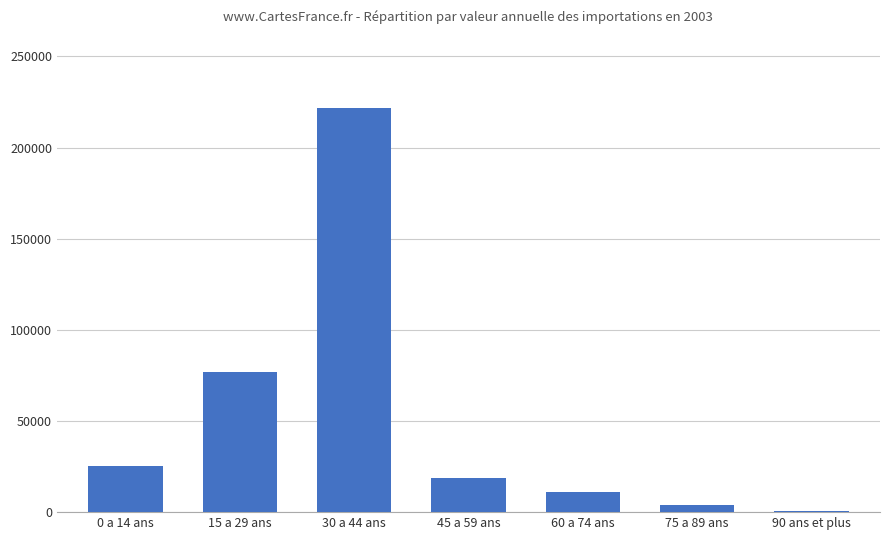

Is it true that the value at 30 a 44 ans is 221916?

True